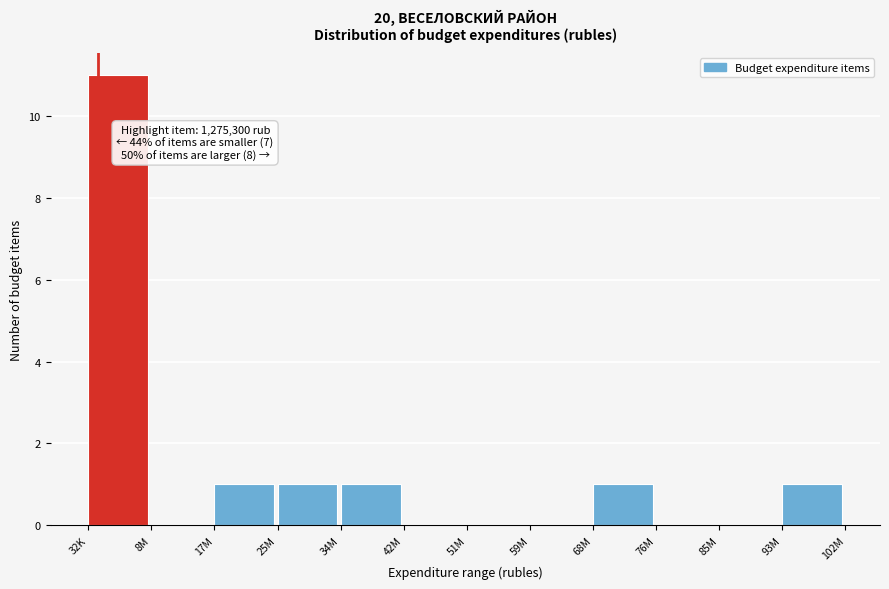

Reading left to right, transcribe all the data shown in this chart.

32K=11	8M=0	17M=1	25M=1	34M=1	42M=0	51M=0	59M=0	68M=1	76M=0	85M=0	93M=1